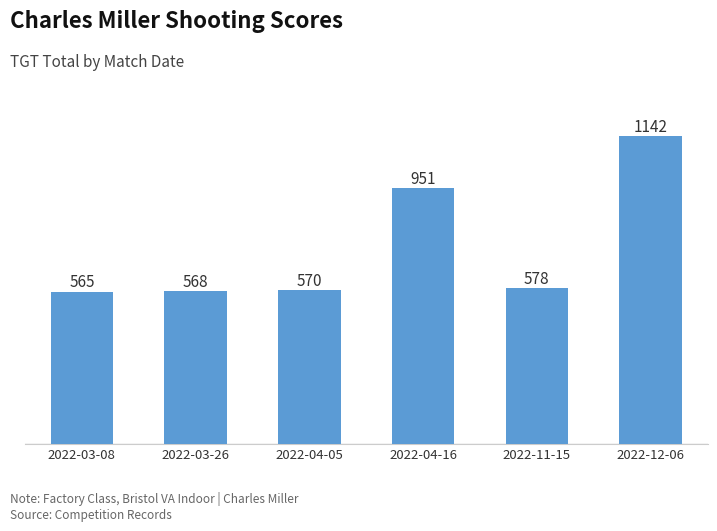

The chart shows a value of 326 at 2022-04-05. True or false?

False